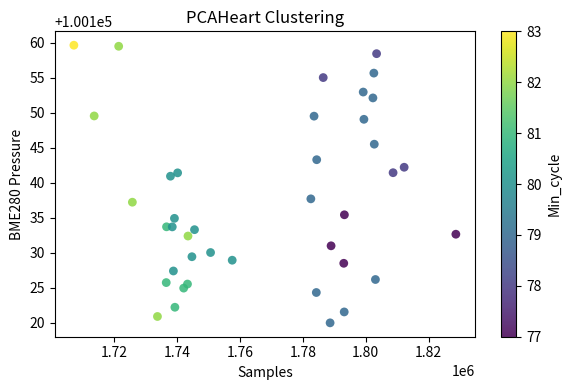

What is the range of X values (max minus min)?

121405.0